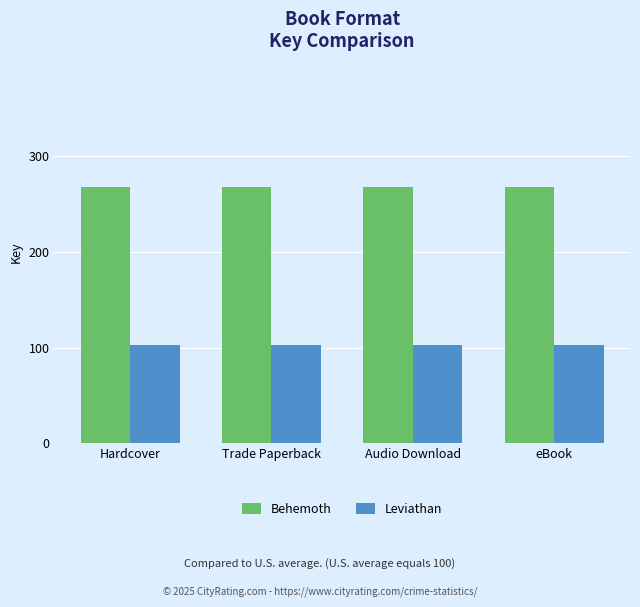

What is the approximate value of Behemoth at Hardcover?

268